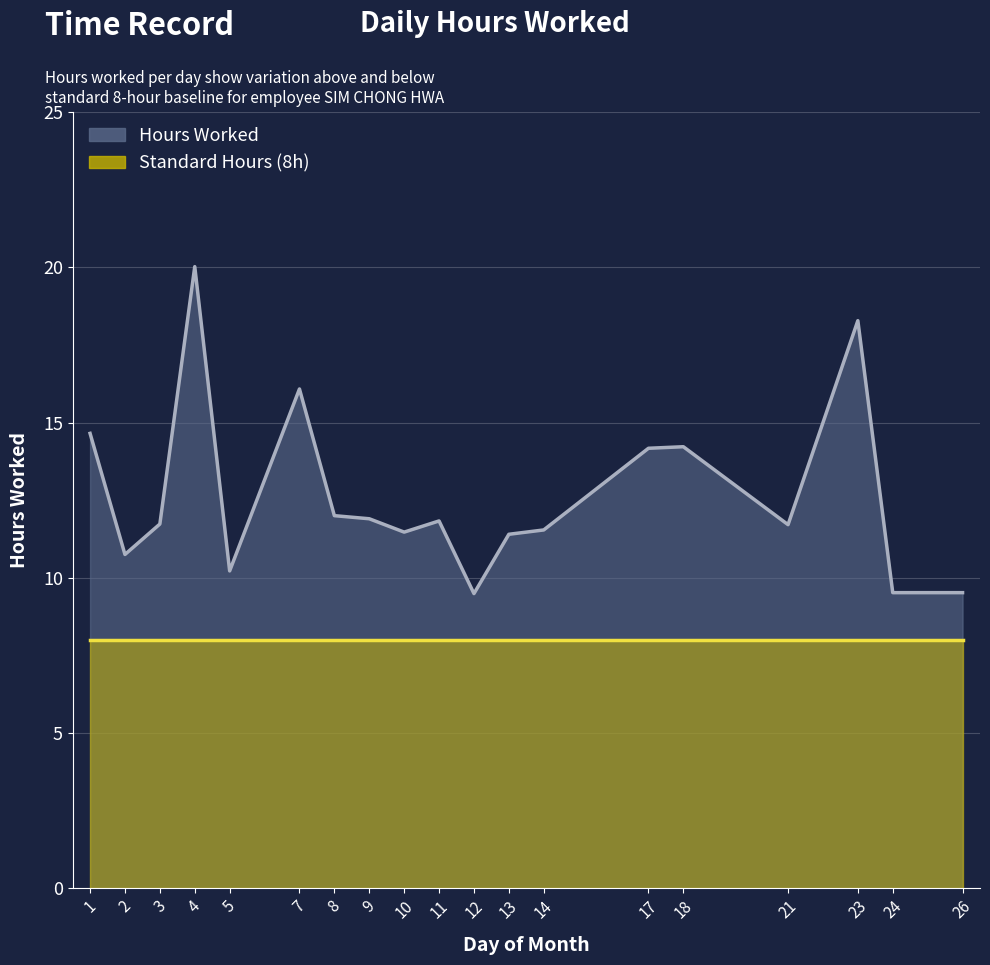

Where is the data nearest to the value 14?

17